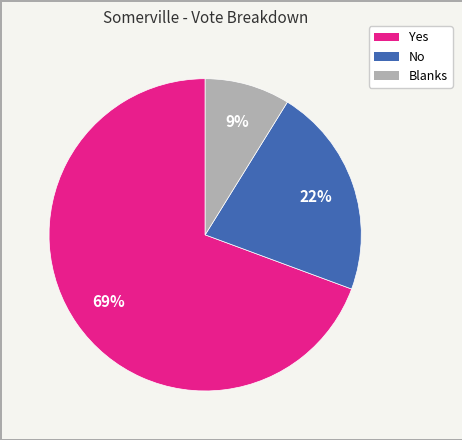

To the nearest percent, what percentage of the pie is Yes?

69%